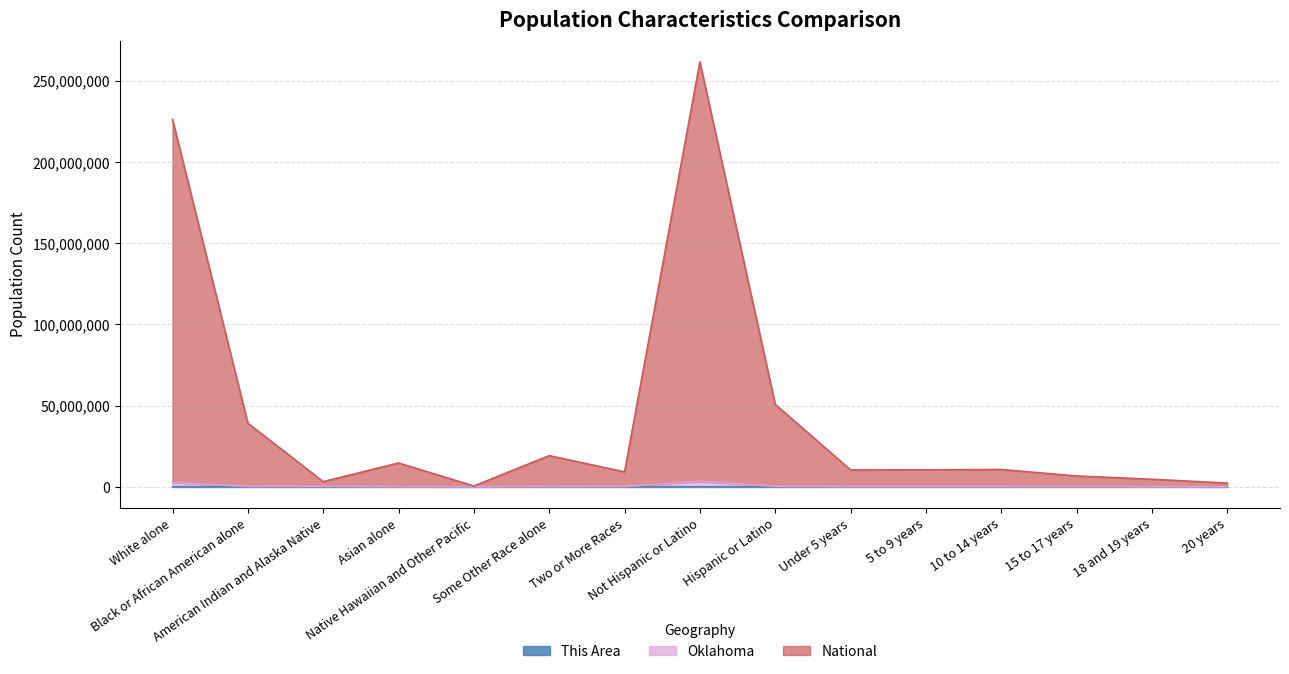

At which label does This Area first exceed 662?

White alone